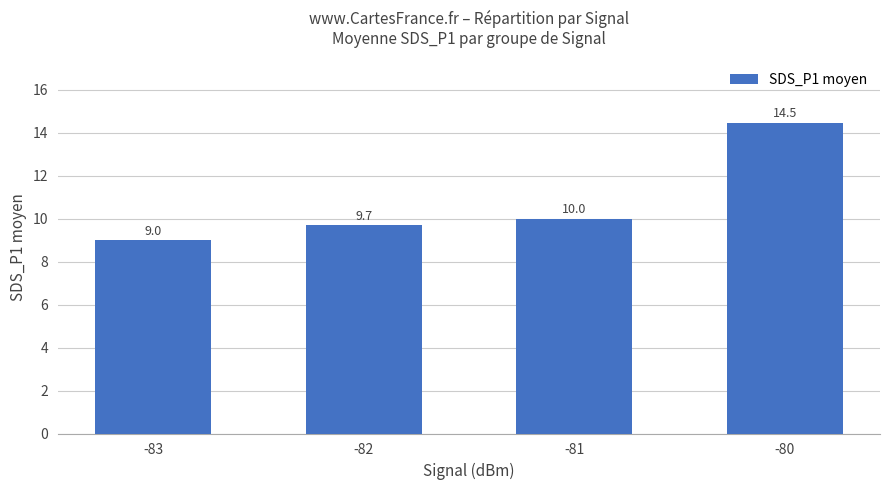

Are the bars horizontal?

No